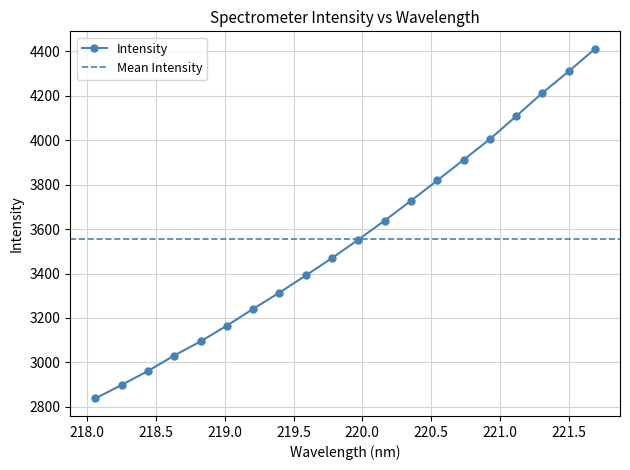

Reading left to right, extract all data points from this chart.

2837.5	2898.5	2961.1	3030.9	3094.3	3165.5	3240.9	3314.4	3391.3	3470.0	3553.0	3638.7	3727.7	3819.3	3912.2	4005.5	4108.5	4213.6	4310.7	4412.0